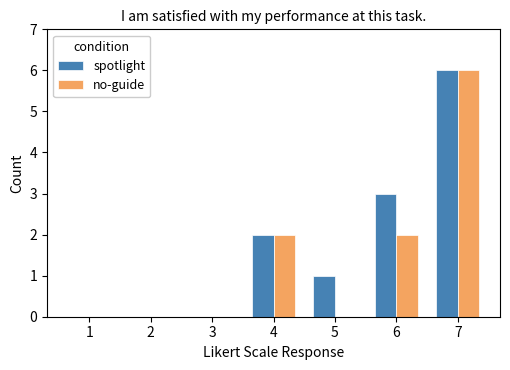

Which category has the highest value in the spotlight series?

7